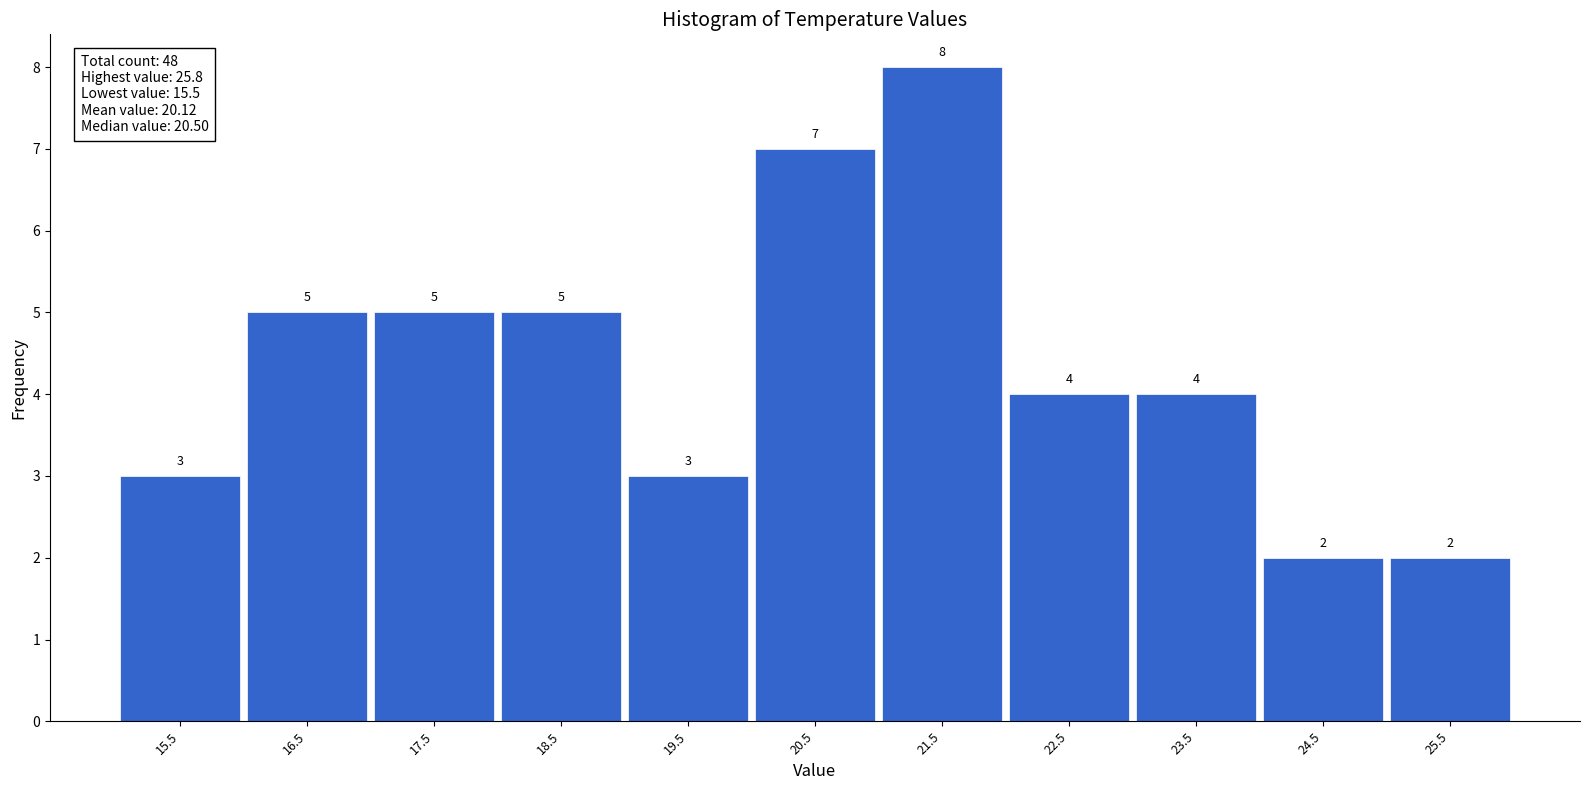

Which range on the x-axis has the tallest bar?

21 to 22